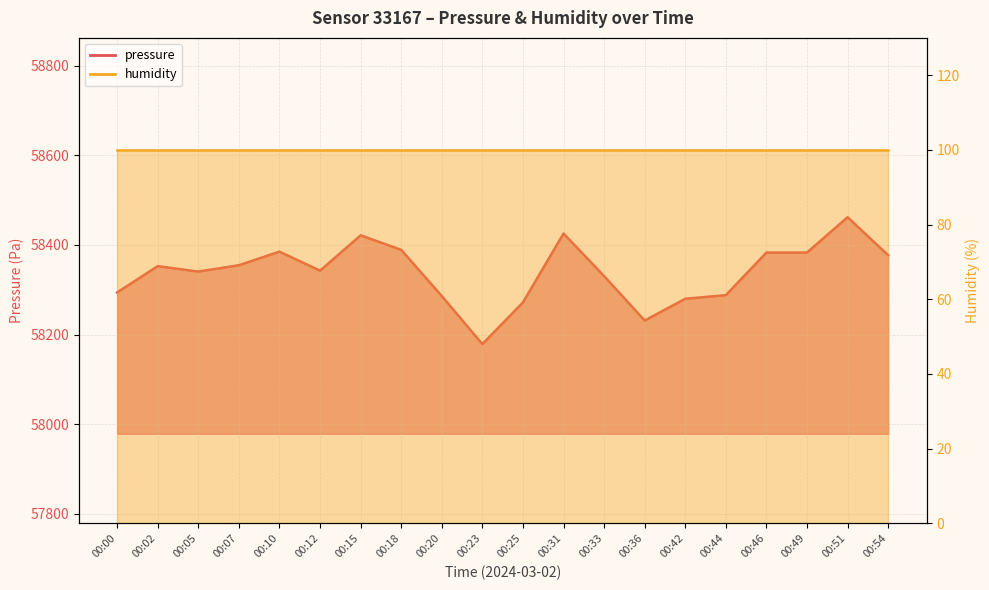

List the labels in order of value, smallest first.

00:23, 00:36, 00:25, 00:42, 00:20, 00:44, 00:00, 00:33, 00:05, 00:12, 00:02, 00:07, 00:54, 00:46, 00:49, 00:10, 00:18, 00:15, 00:31, 00:51